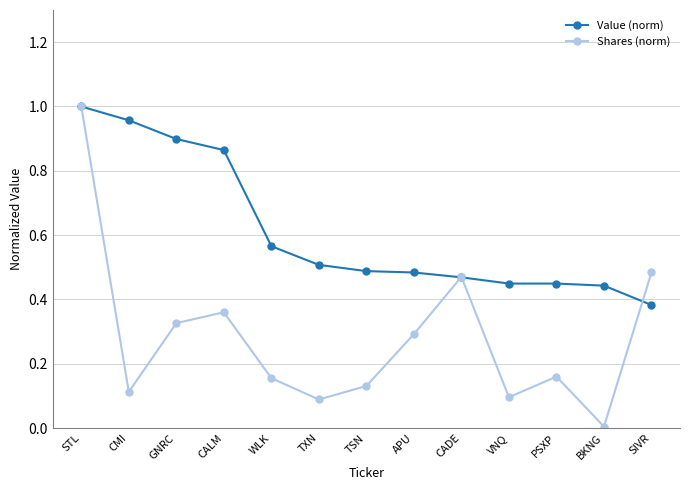

In Shares (norm), how many points are higher than both neighbors (excluding endpoints)?

3